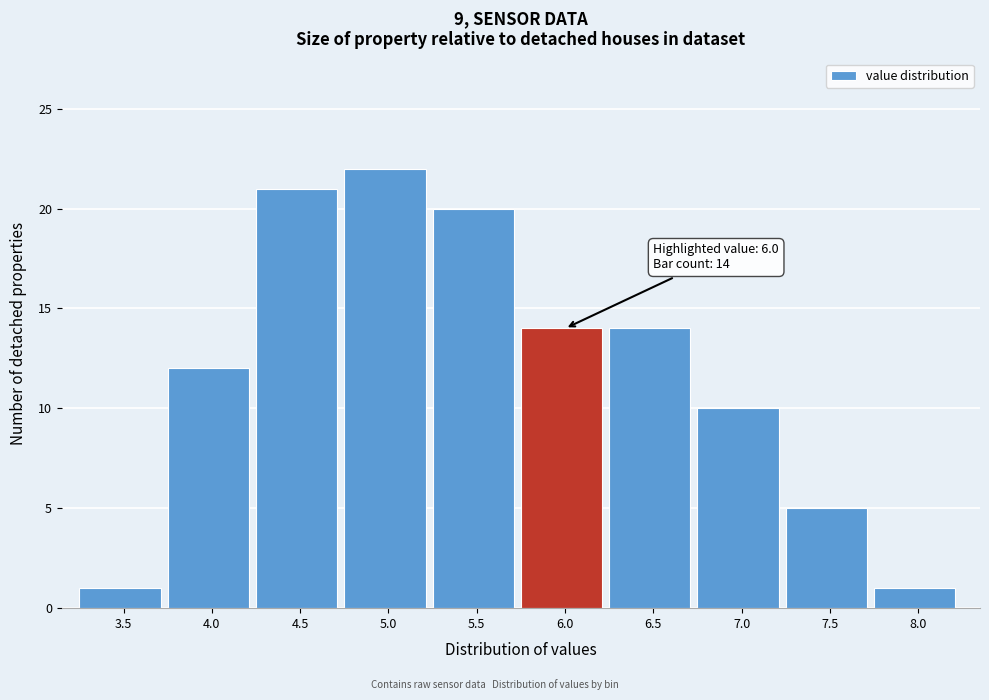

Reading left to right, extract all data points from this chart.

1	12	21	22	20	14	14	10	5	1